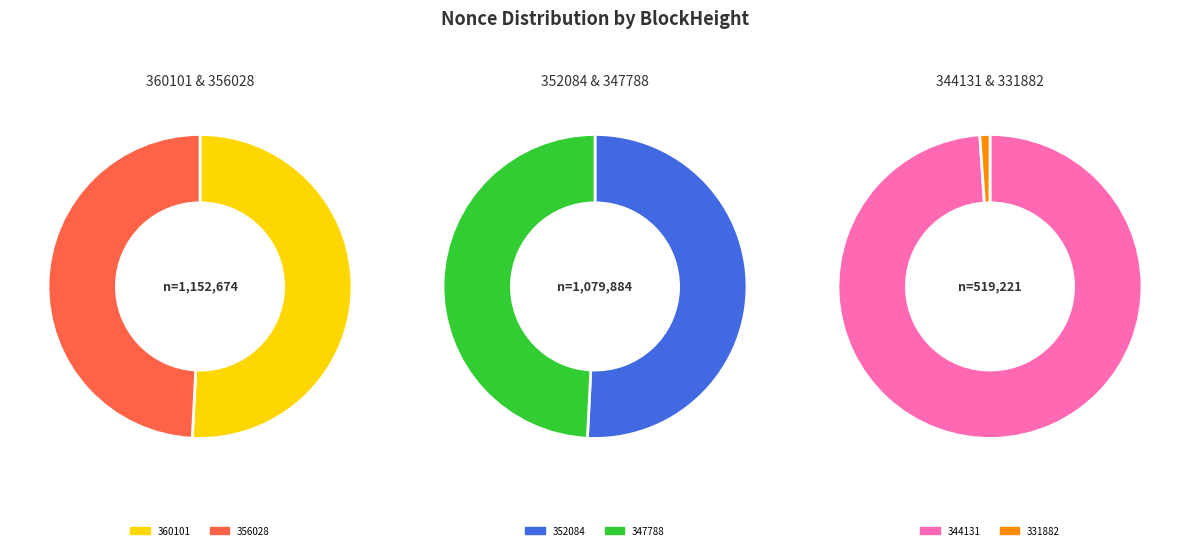

Does 356028 represent more than half of the total?

No